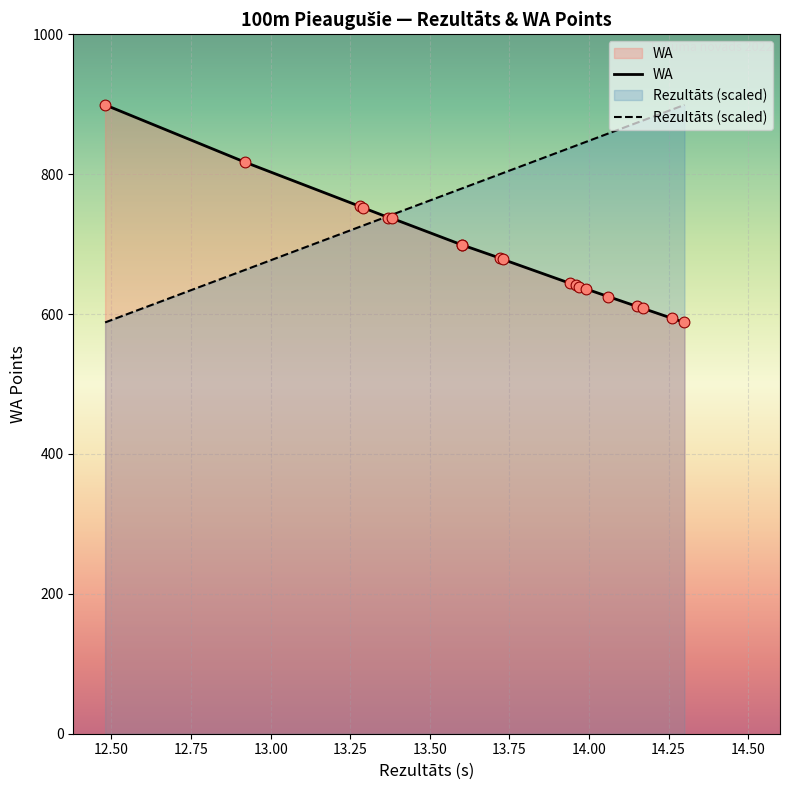

What is the total value across all series at Justīne Bērziņa?

1478.4